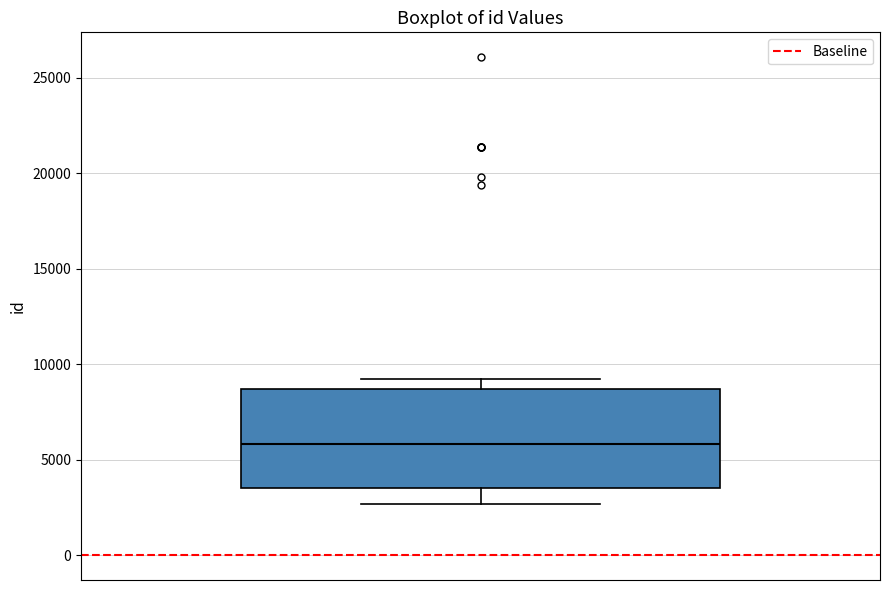

Read this box plot against the y-axis: the position of the median line, the range covered by the box, and the ends of both whiskers. The values are not printed on the chart, so give them approximately, as read against the axis.

median 6000, box 3500 to 8500, whiskers 2500 to 9000